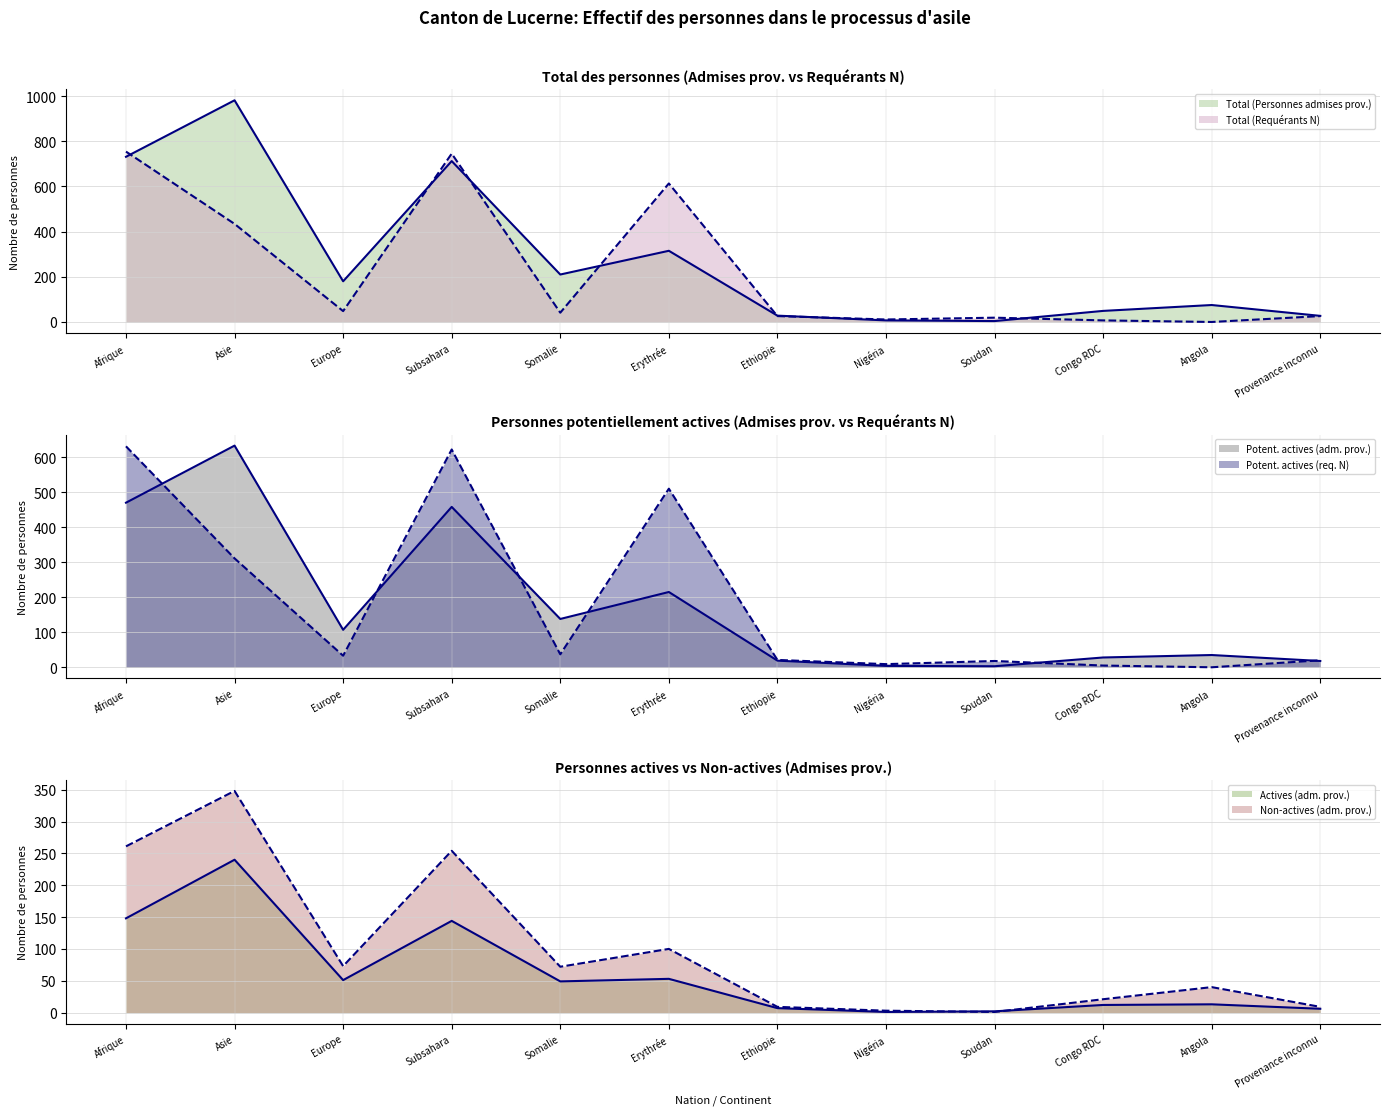

True or false: Total (Personnes admises prov.) and Non-actives (adm. prov.) cross at least once.

False